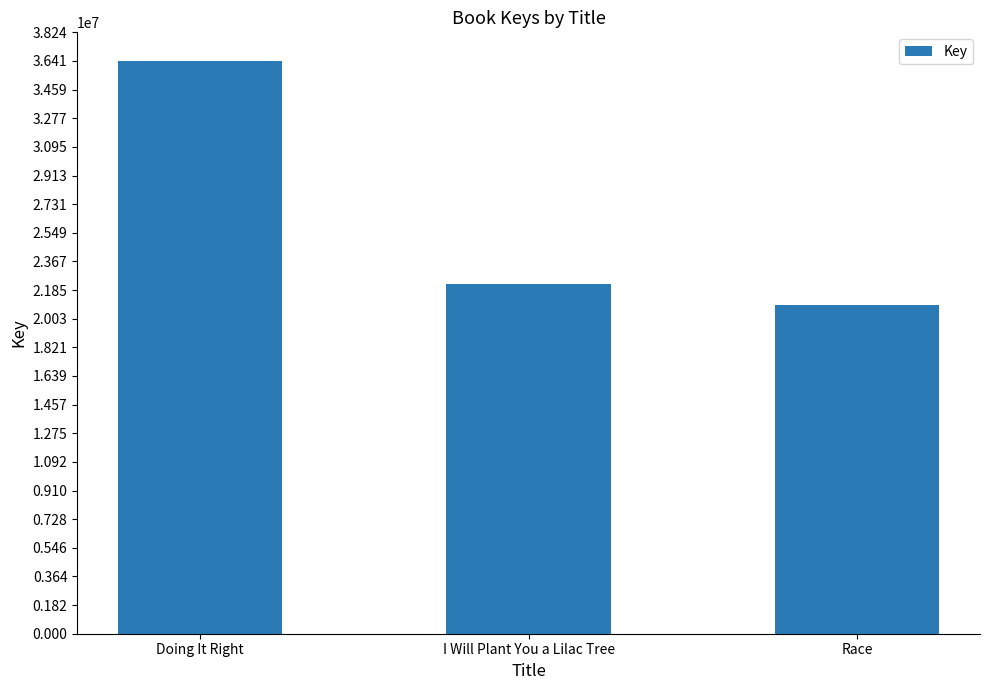

Is it true that the value at Race is 10748535?

False